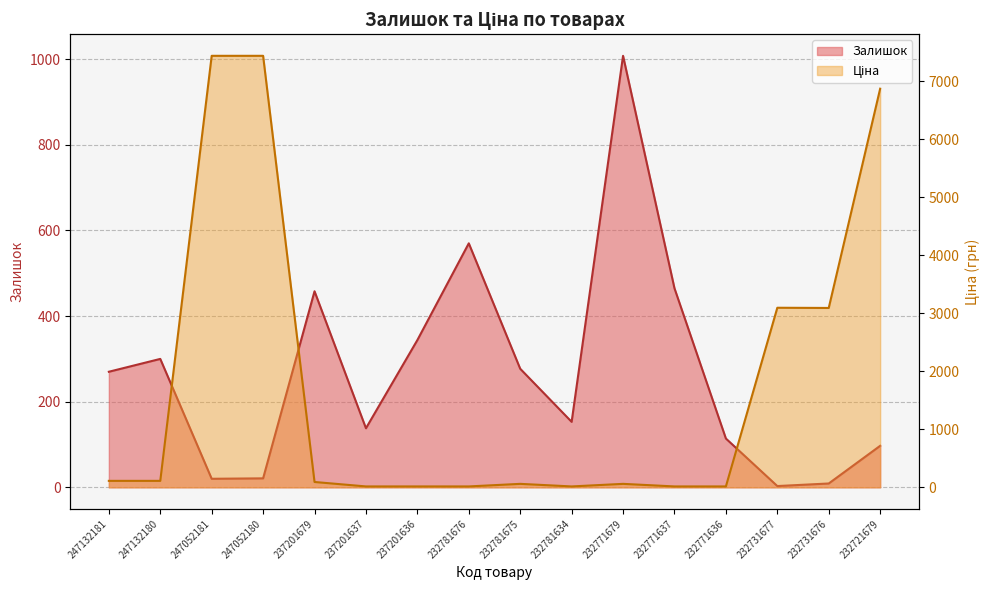

At which label is Ціна closest to 3725?

232731677